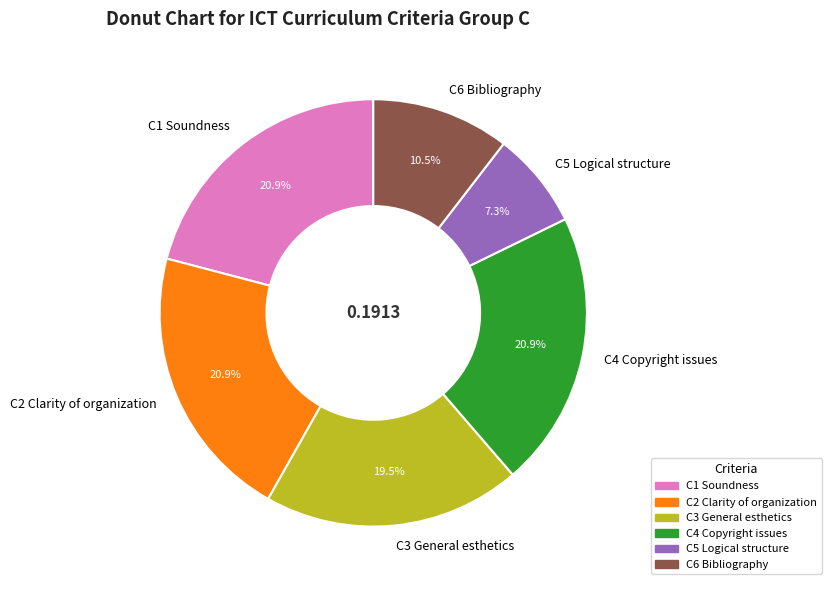

To the nearest percent, what portion does C1 Soundness represent?

21%